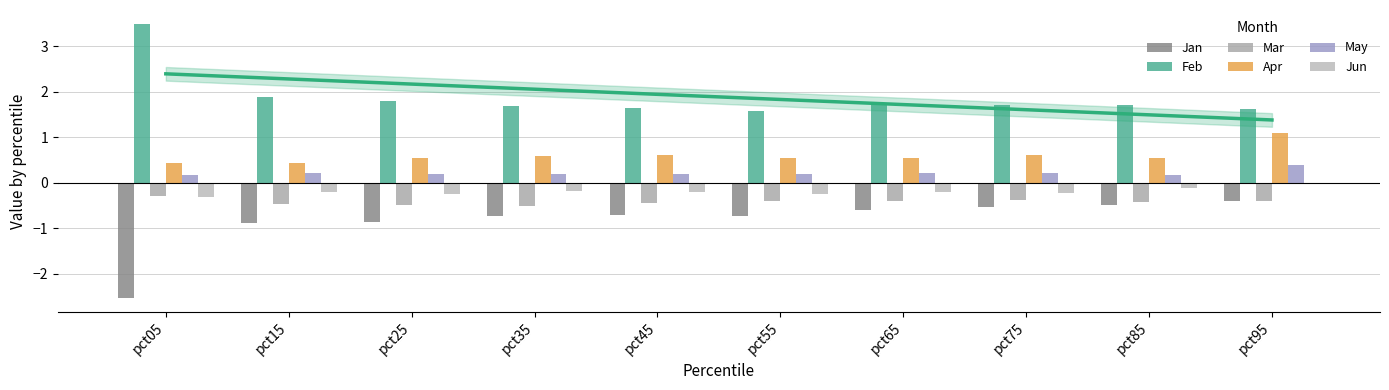

At which category is the sum across all series the highest?

pct95